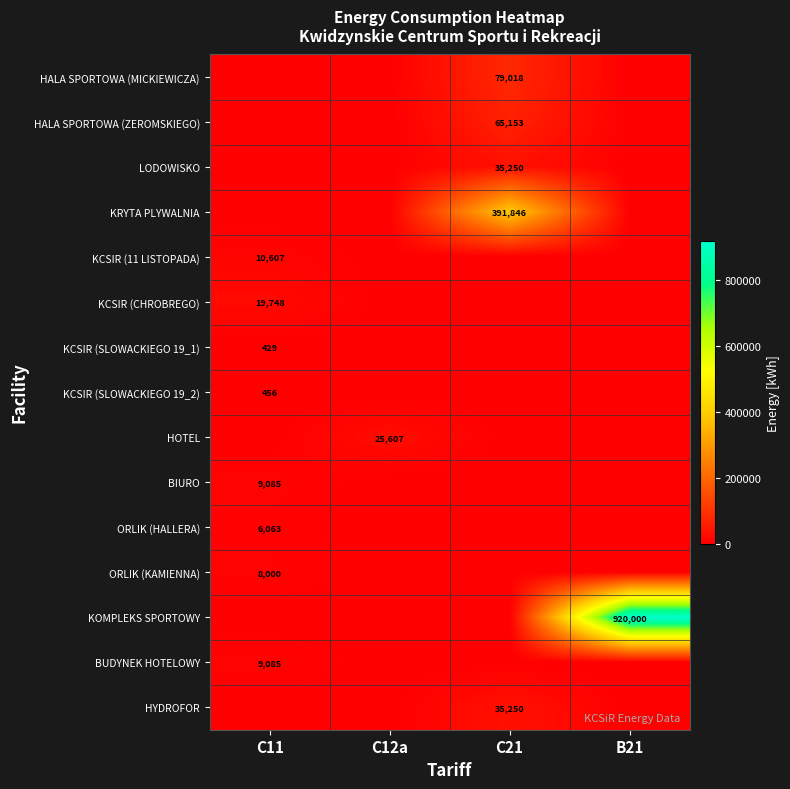

The value of KCSIR (SLOWACKIEGO 19_2) at C11 is 456. True or false?

True